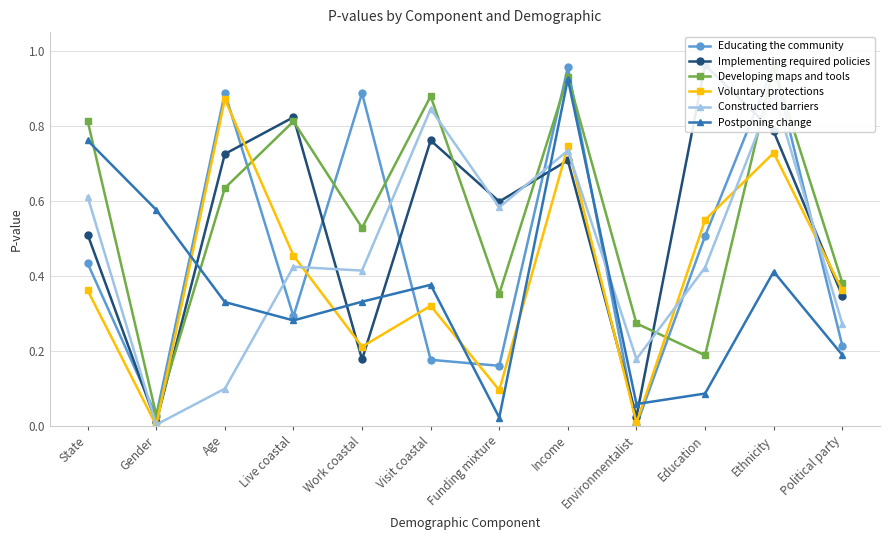

Count the number of categories in the chart.

12